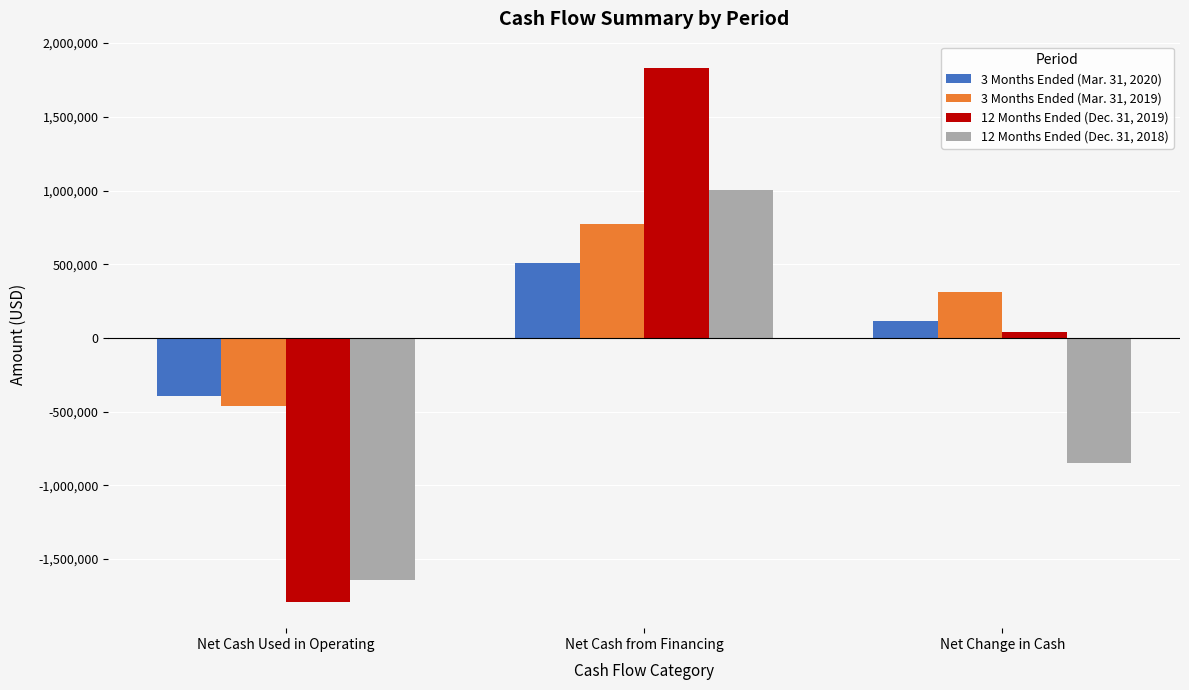

What is the lowest value of the 3 Months Ended (Mar. 31, 2019) series?

-458977